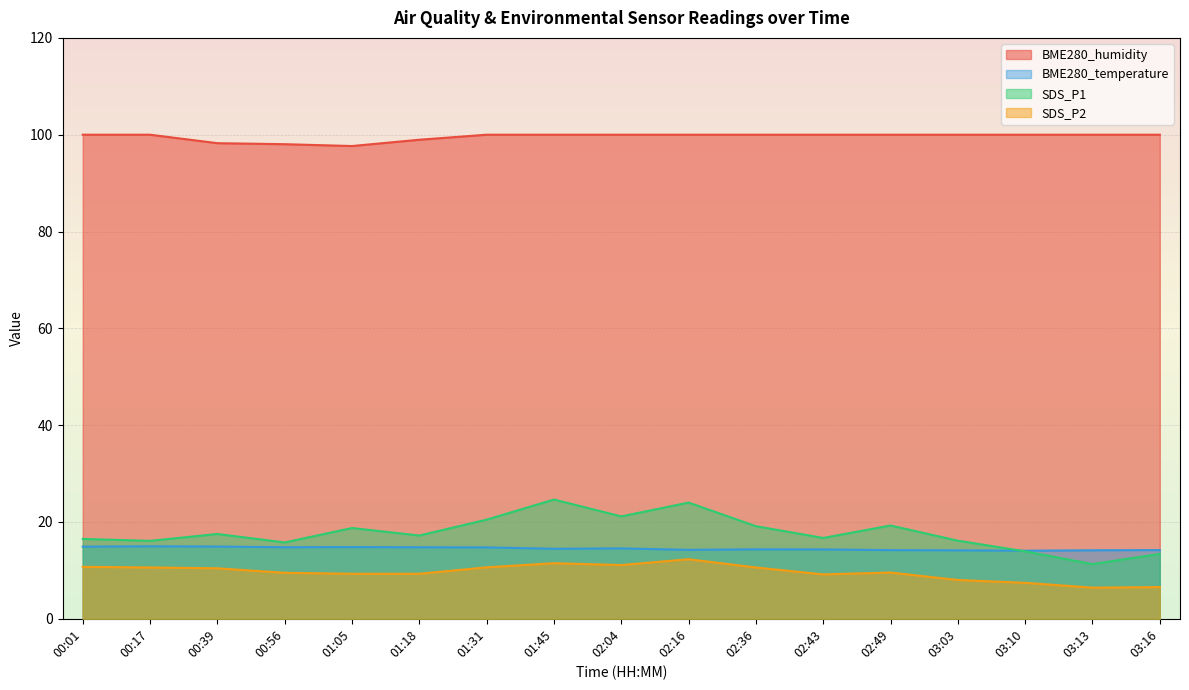

Reading left to right, list all the values displayed in this chart.

BME280_humidity: 100.0	100.0	98.2	98.0	97.7	99.0	100.0	100.0	100.0	100.0	100.0	100.0	100.0	100.0	100.0	100.0	100.0
BME280_temperature: 14.9	15.0	14.9	14.8	14.8	14.8	14.8	14.5	14.5	14.2	14.3	14.3	14.2	14.1	14.1	14.2	14.2
SDS_P1: 16.5	16.1	17.5	15.8	18.8	17.2	20.5	24.6	21.1	24.0	19.1	16.7	19.3	16.1	13.9	11.3	13.4
SDS_P2: 10.7	10.6	10.4	9.5	9.3	9.3	10.6	11.5	11.1	12.3	10.6	9.2	9.6	8.0	7.4	6.4	6.5